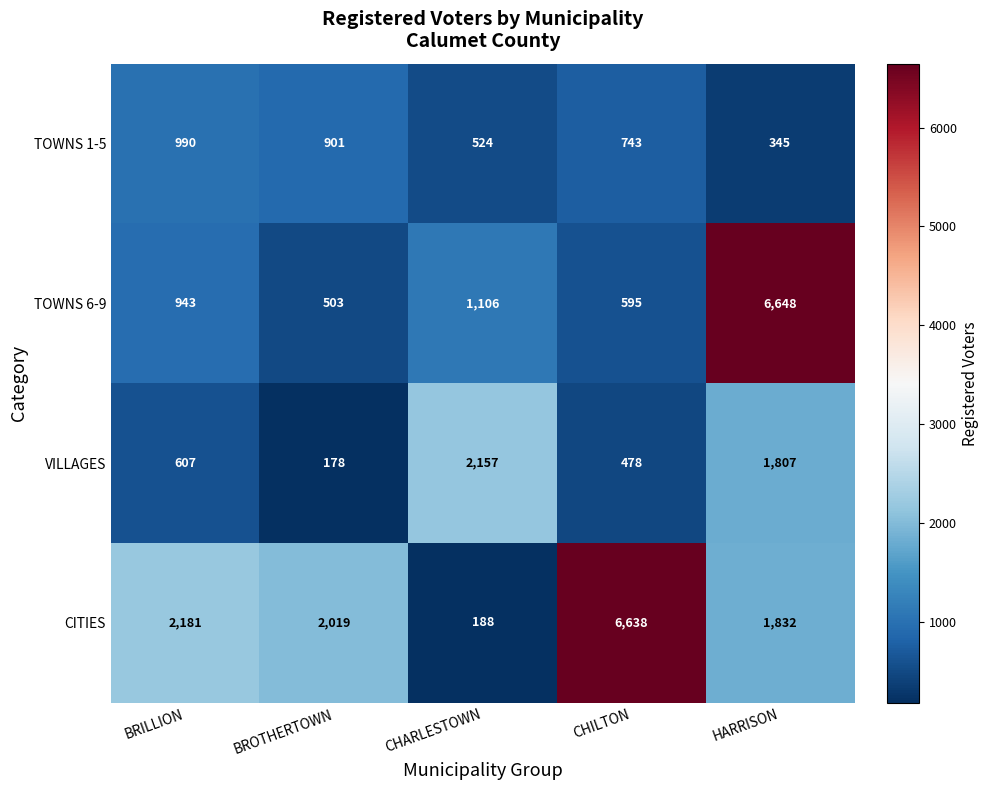

At which category is the sum across all series the highest?

HARRISON